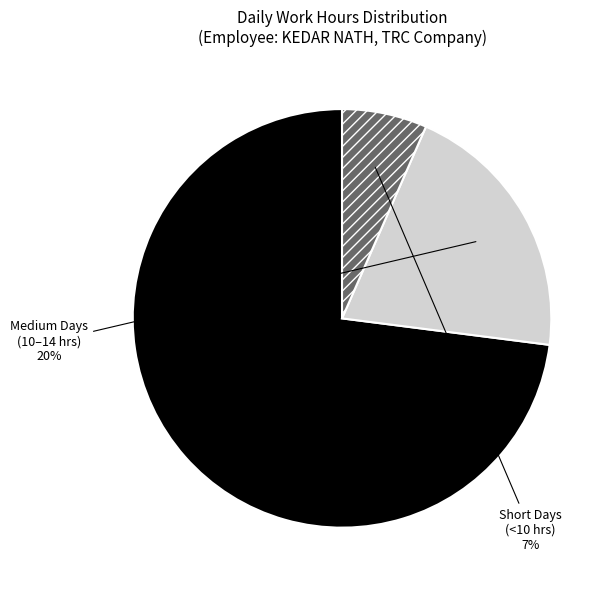

To the nearest percent, what is the difference between the largest and smallest slice percentages?

66%